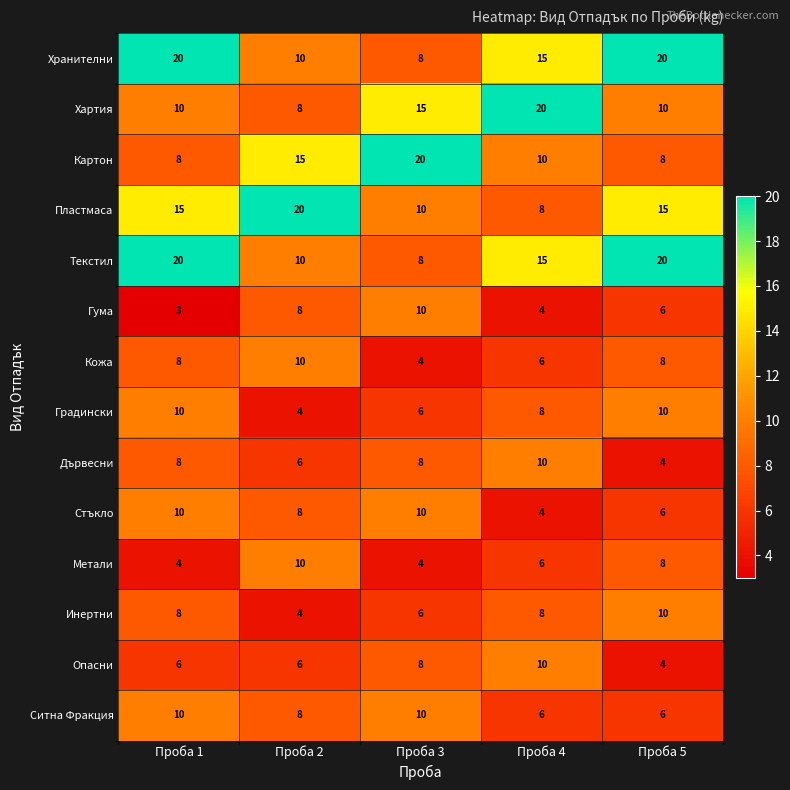

Count the Хартия values in the range 10 to 15.

3